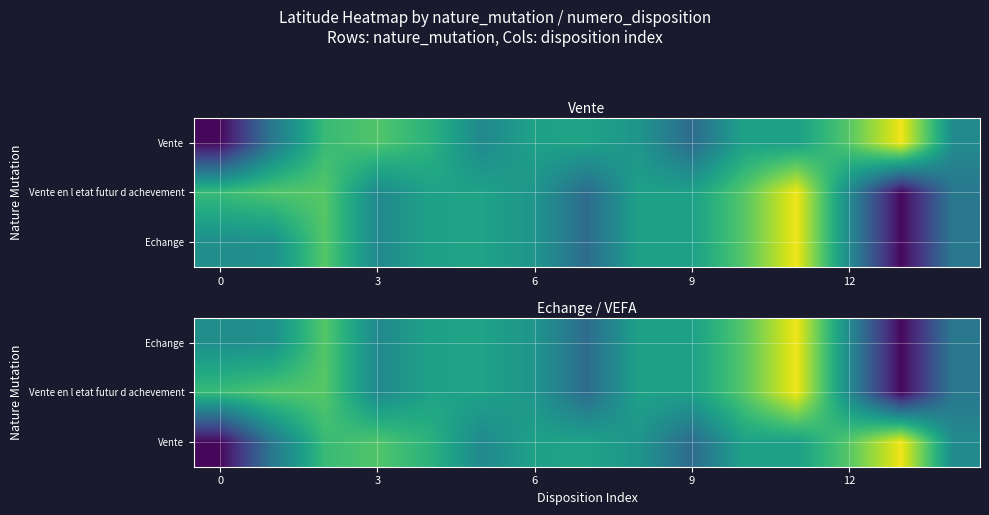

At which category is the sum across all series the highest?

11